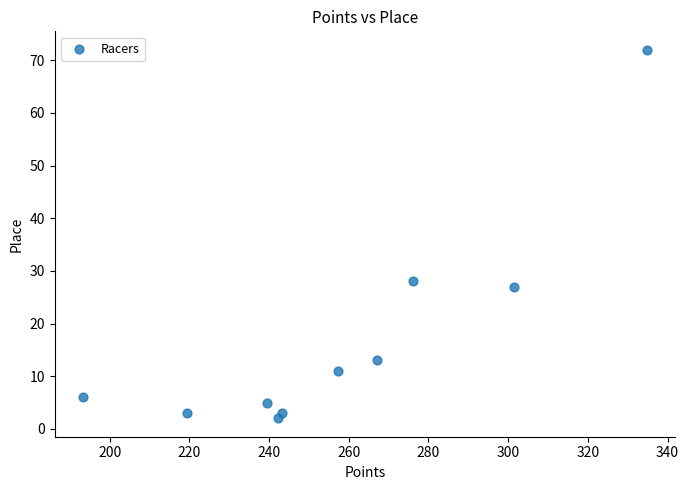

What Y value in the scatter plot is closest to 37?

28